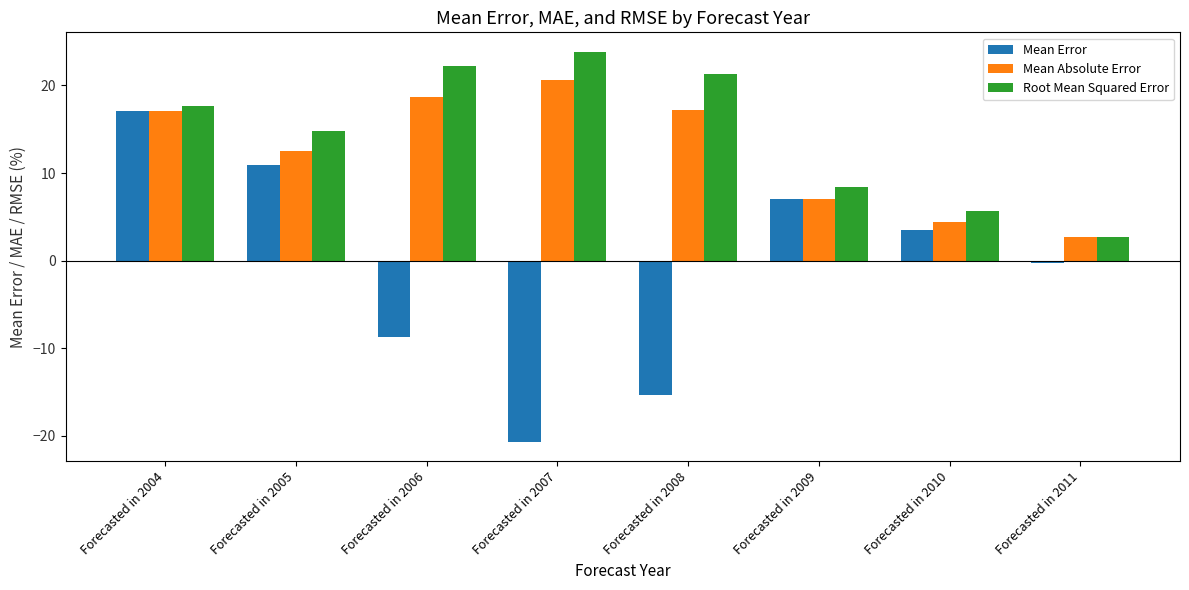

What is the sum of all Root Mean Squared Error values?

116.6